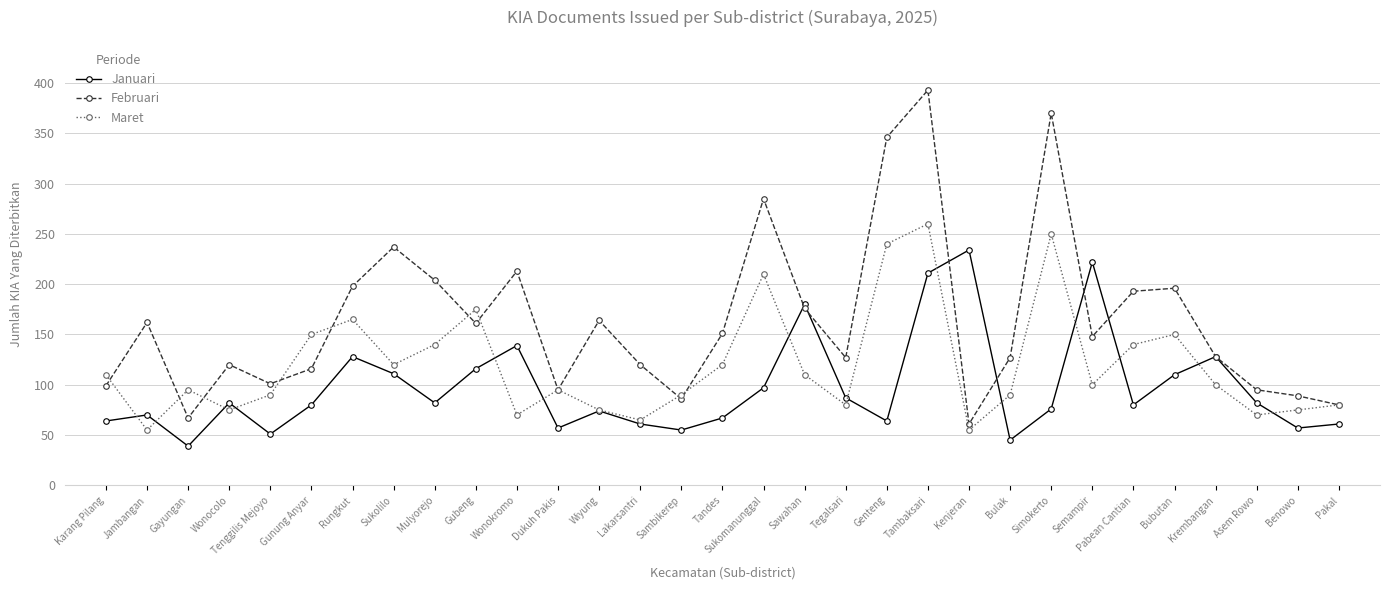

Which series has the largest total across all categories?

Februari